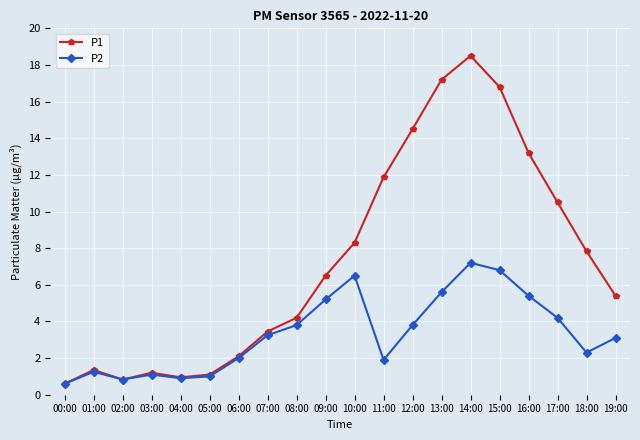

At which category does P1 reach its first local peak?

01:00